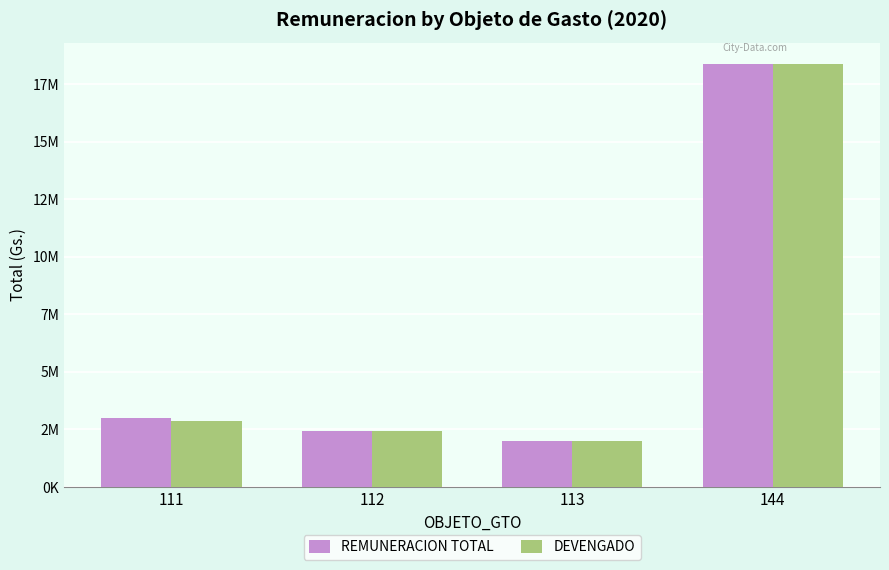

Reading left to right, transcribe all the data shown in this chart.

REMUNERACION TOTAL: 111=3000000	112=2430000	113=1980000	144=18400000
DEVENGADO: 111=2870000	112=2430000	113=1980000	144=18400000